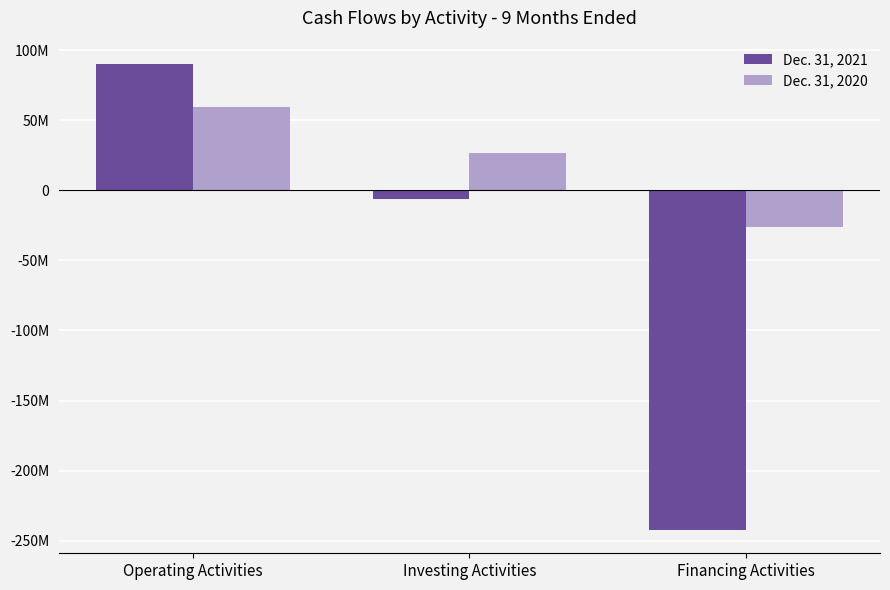

What is the label of the 3rd bar from the right?

Operating Activities